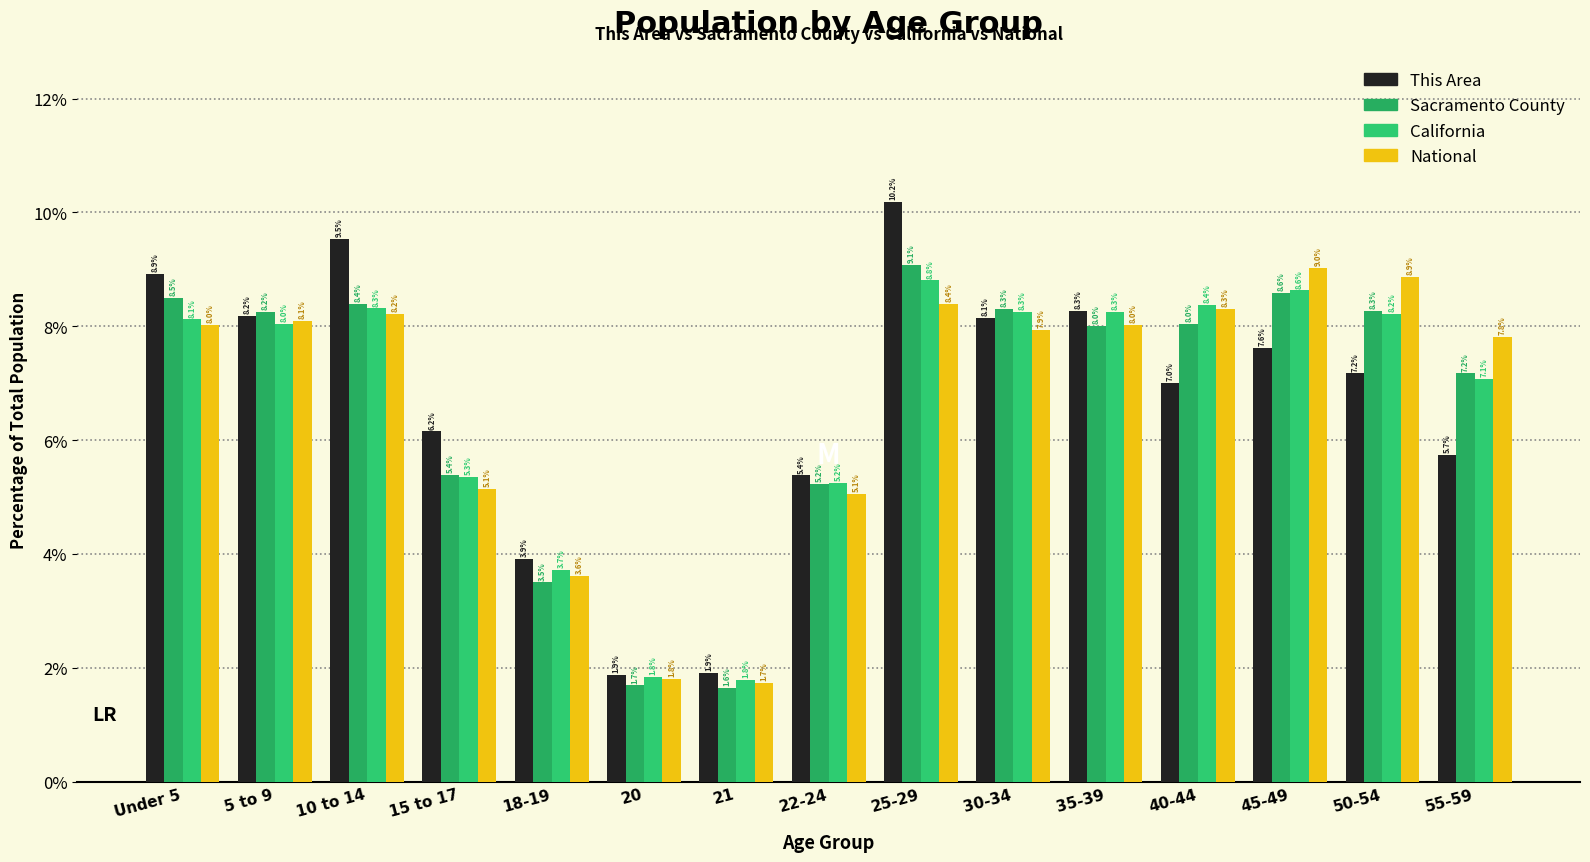

Reading right to left, transcribe all the data shown in this chart.

This Area: 55-59=5.7	50-54=7.2	45-49=7.6	40-44=7.0	35-39=8.3	30-34=8.1	25-29=10.2	22-24=5.4	21=1.9	20=1.9	18-19=3.9	15 to 17=6.2	10 to 14=9.5	5 to 9=8.2	Under 5=8.9
Sacramento County: 55-59=7.2	50-54=8.3	45-49=8.6	40-44=8.0	35-39=8.0	30-34=8.3	25-29=9.1	22-24=5.2	21=1.6	20=1.7	18-19=3.5	15 to 17=5.4	10 to 14=8.4	5 to 9=8.2	Under 5=8.5
California: 55-59=7.1	50-54=8.2	45-49=8.6	40-44=8.4	35-39=8.3	30-34=8.3	25-29=8.8	22-24=5.2	21=1.8	20=1.8	18-19=3.7	15 to 17=5.3	10 to 14=8.3	5 to 9=8.0	Under 5=8.1
National: 55-59=7.8	50-54=8.9	45-49=9.0	40-44=8.3	35-39=8.0	30-34=7.9	25-29=8.4	22-24=5.1	21=1.7	20=1.8	18-19=3.6	15 to 17=5.1	10 to 14=8.2	5 to 9=8.1	Under 5=8.0